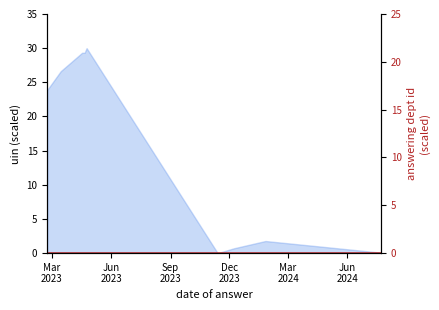

What is the difference between the second highest and second lowest values?

29.3